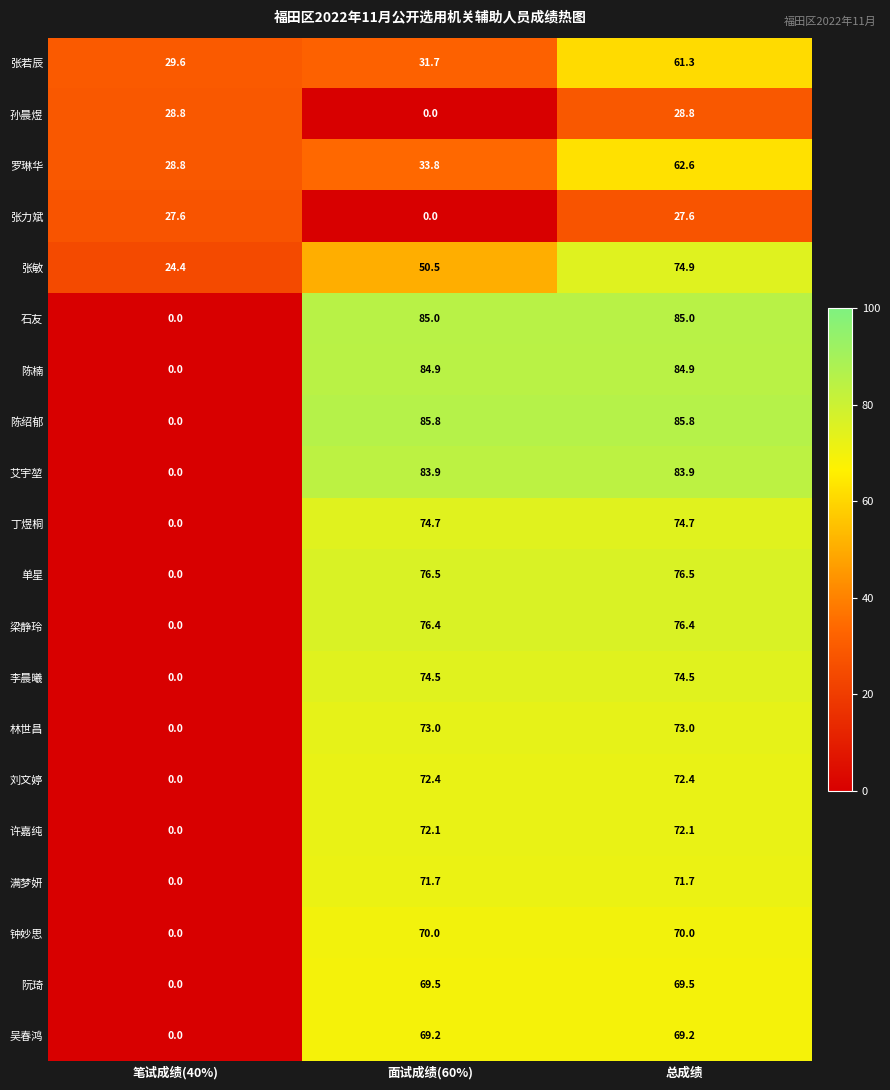

Which series has the largest total across all categories?

陈绍郁